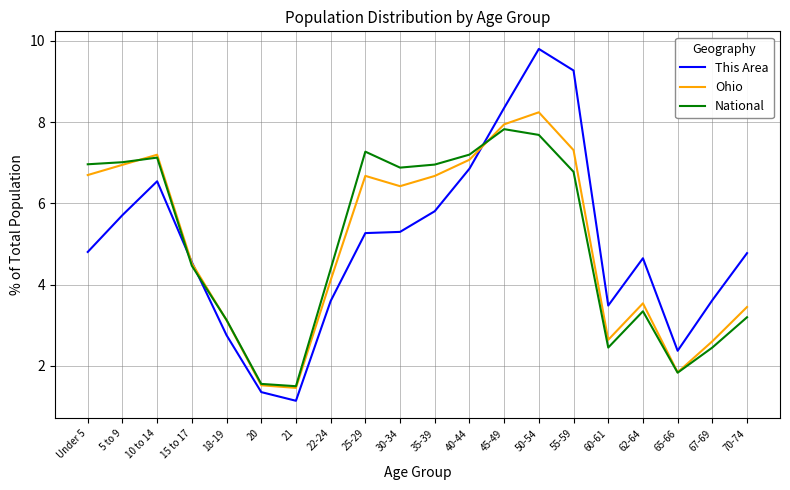

Does the chart have visible grid lines?

Yes